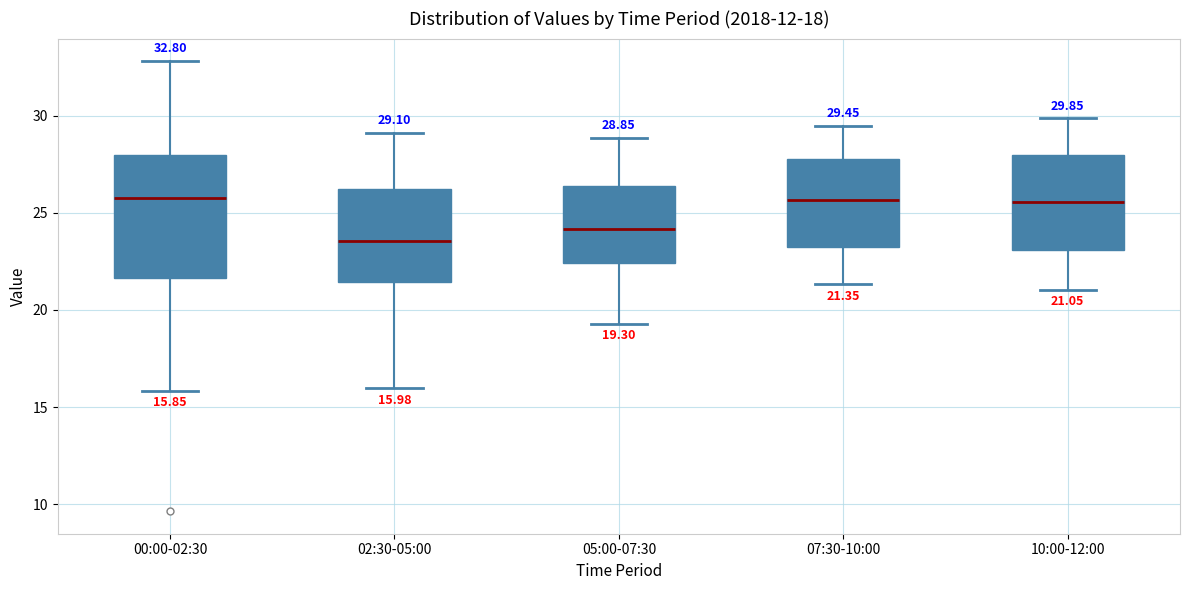

Comparing the boxes themselves (not the whiskers), which one is the tallest?

00:00-02:30